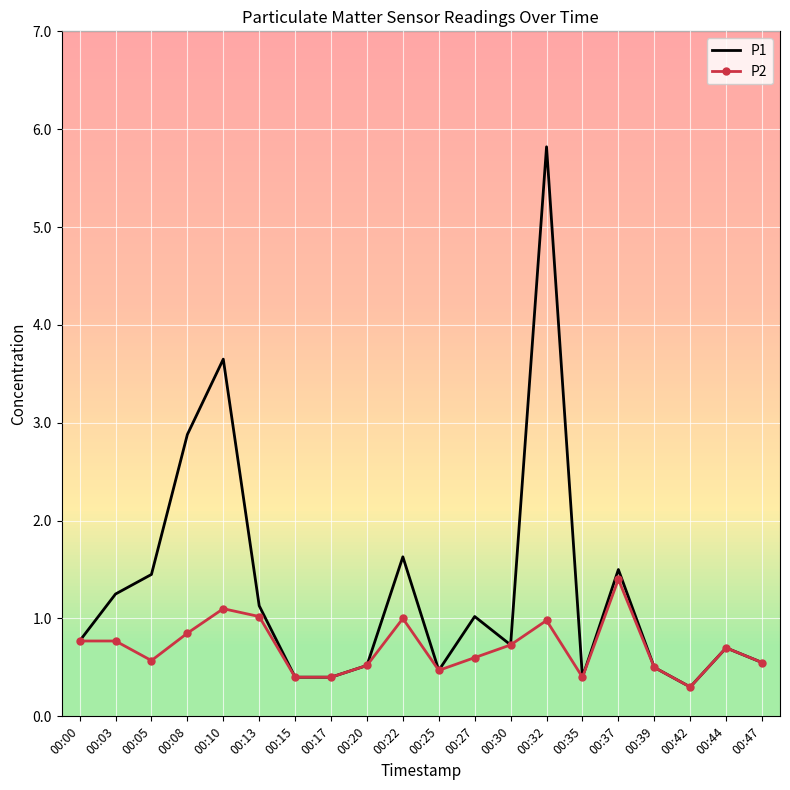

Which series has the widest spread of values?

P1